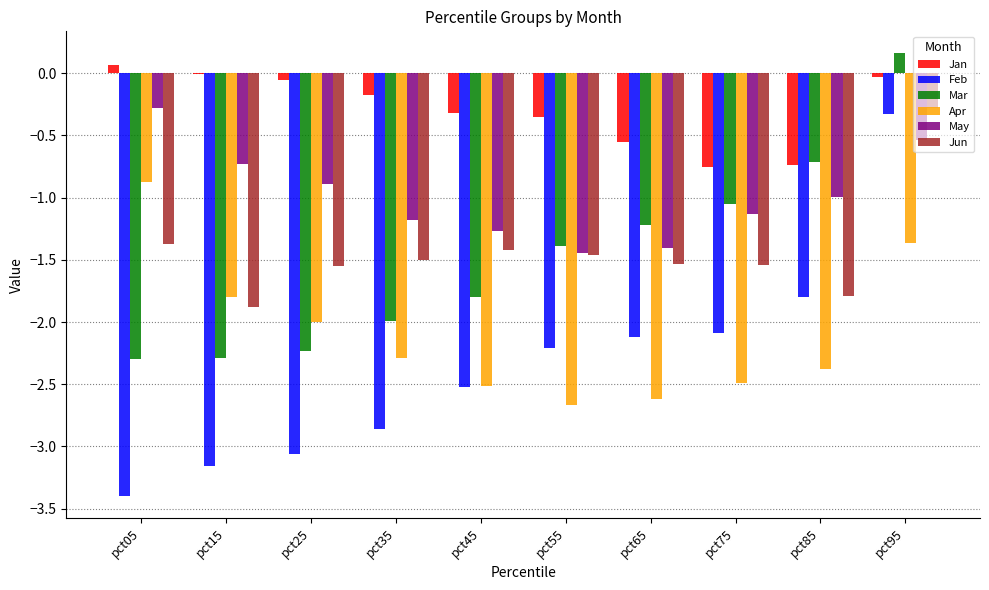

What are all the series names shown in the legend?

Jan, Feb, Mar, Apr, May, Jun